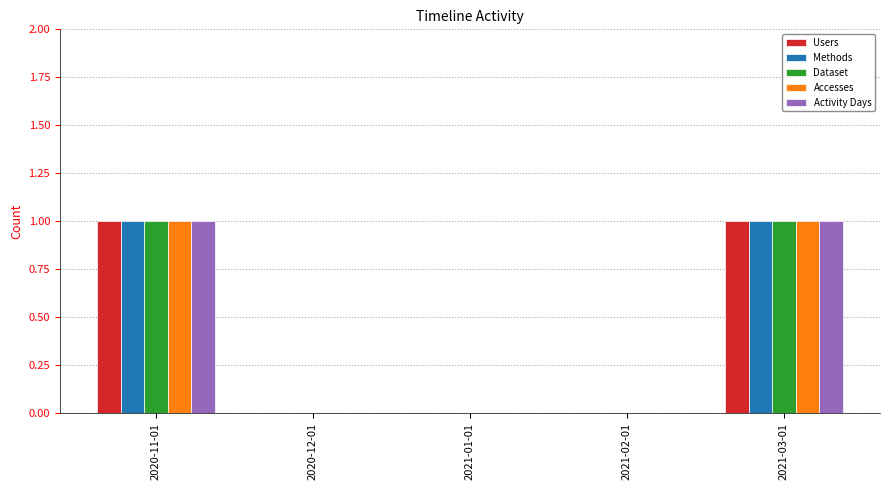

Is the value of Activity Days at 2020-11-01 greater than the value of Dataset at 2021-02-01?

Yes